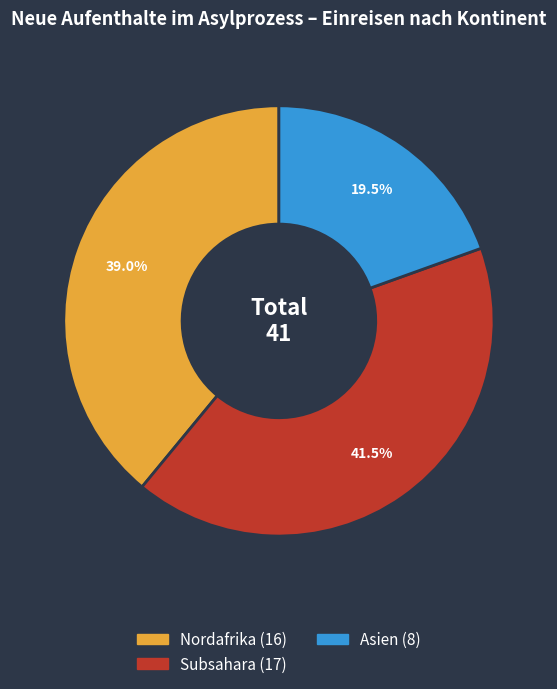

How many slices are in this pie chart?

3